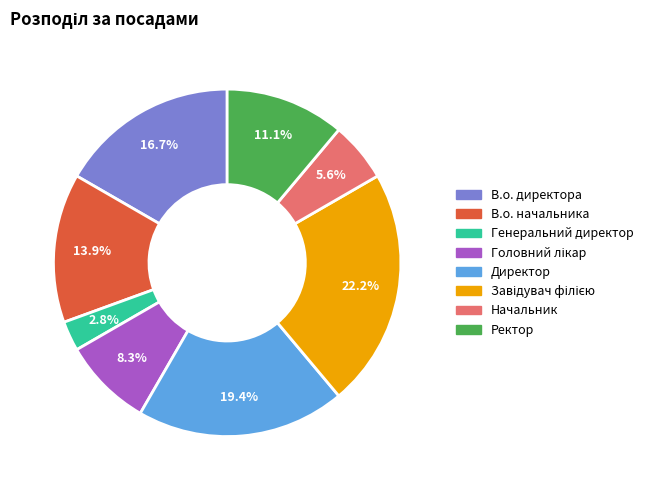

Which slice is the smallest?

Генеральний директор